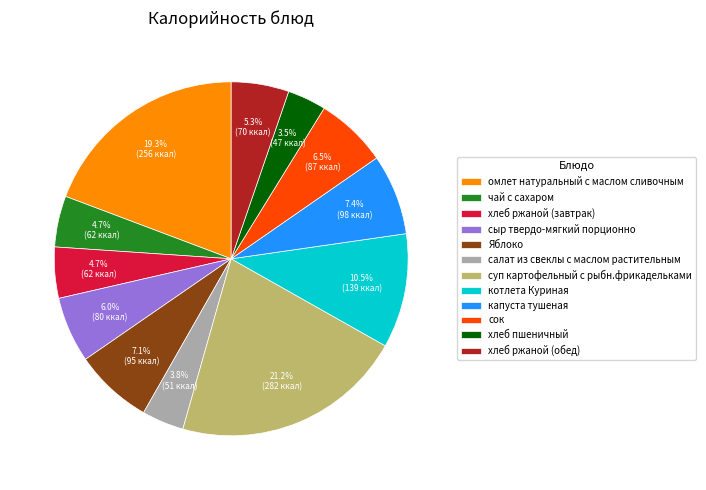

To the nearest percent, what is the combined percentage of хлеб ржаной (обед) and Яблоко?

12%